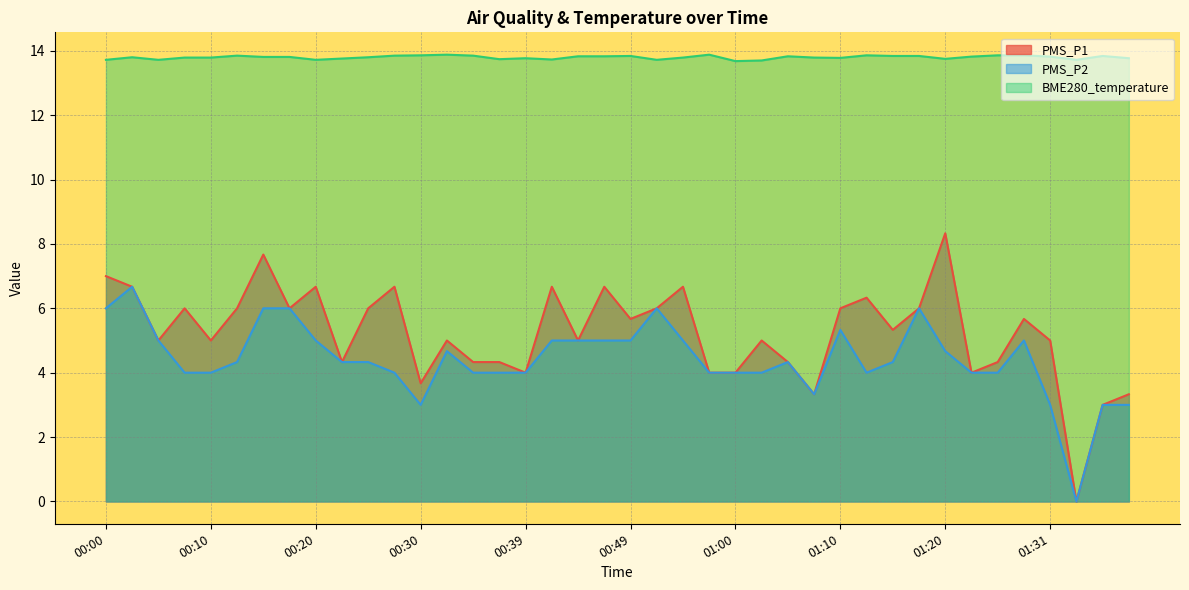

True or false: PMS_P1 and BME280_temperature intersect in this chart.

False